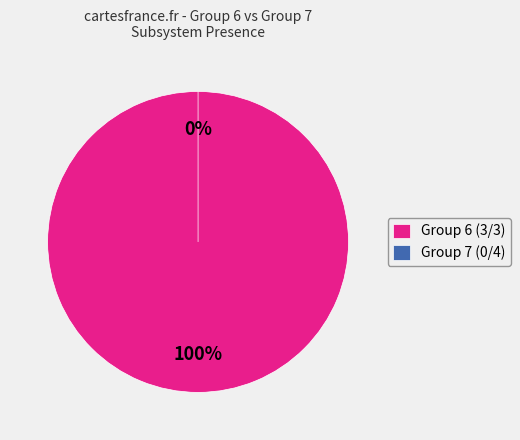

The Group 7 (0/4) slice represents 0% of the pie. True or false?

True